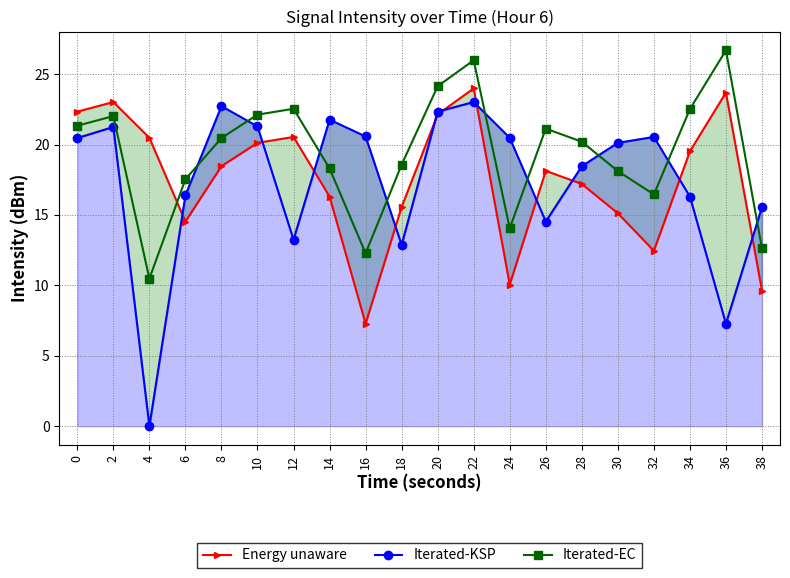

How many intersections are there between Iterated-EC and Energy unaware?

1